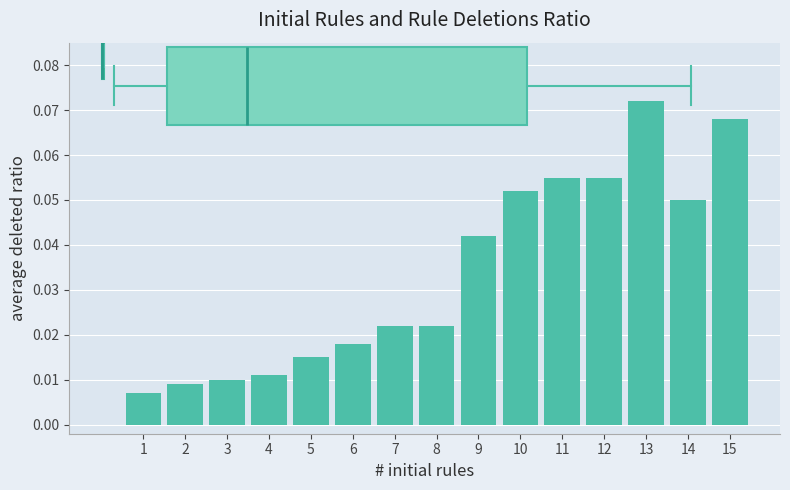

Between 2 and 8, which is larger?

8